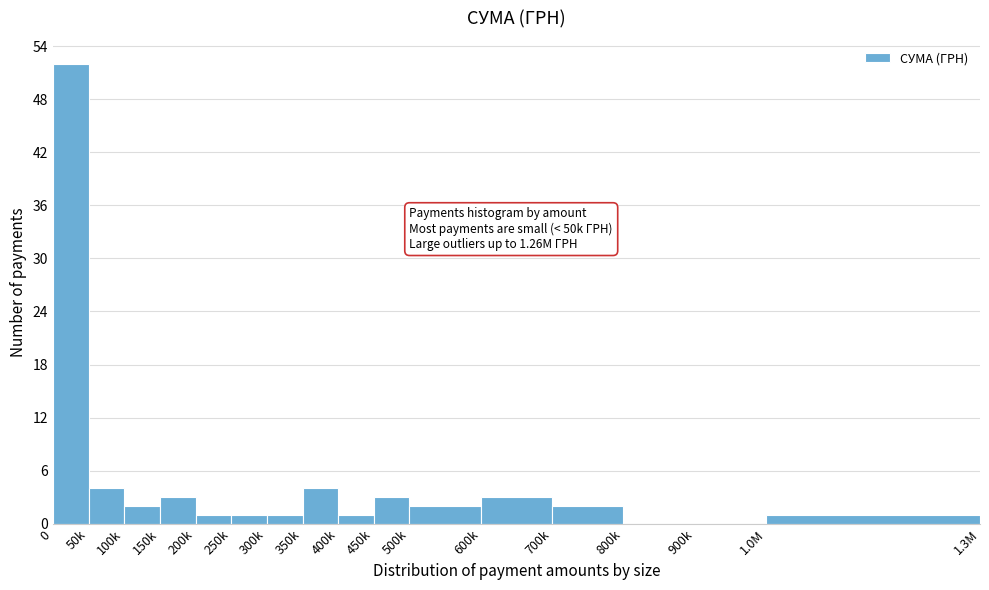

Reading left to right, what are all the values shown in this chart?

0=52	50k=4	100k=2	150k=3	200k=1	250k=1	300k=1	350k=4	400k=1	450k=3	500k=2	600k=3	700k=2	800k=0	900k=0	1.0M=1